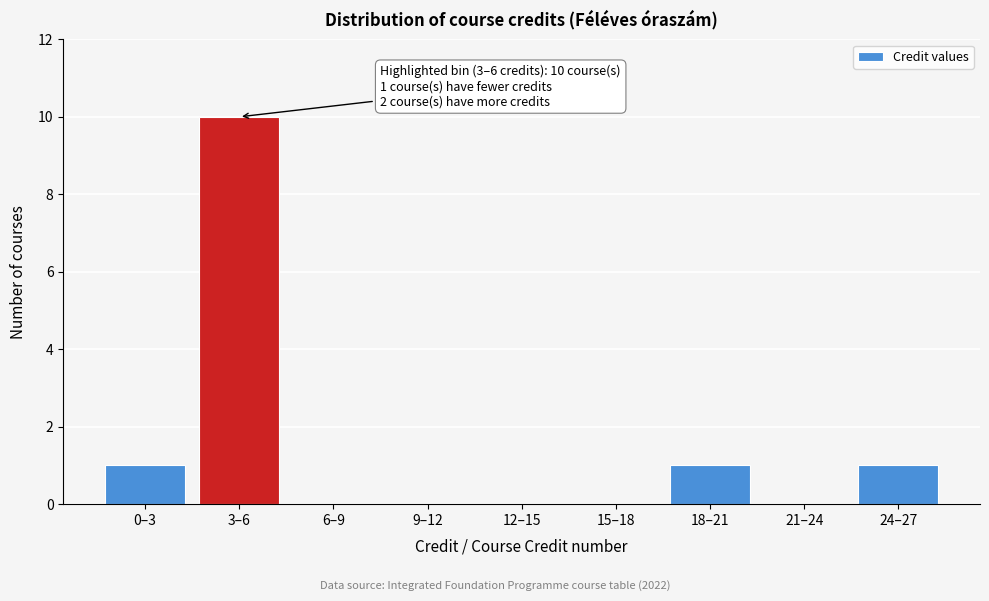

Reading left to right, transcribe all the data shown in this chart.

0–3=1	3–6=10	6–9=0	9–12=0	12–15=0	15–18=0	18–21=1	21–24=0	24–27=1